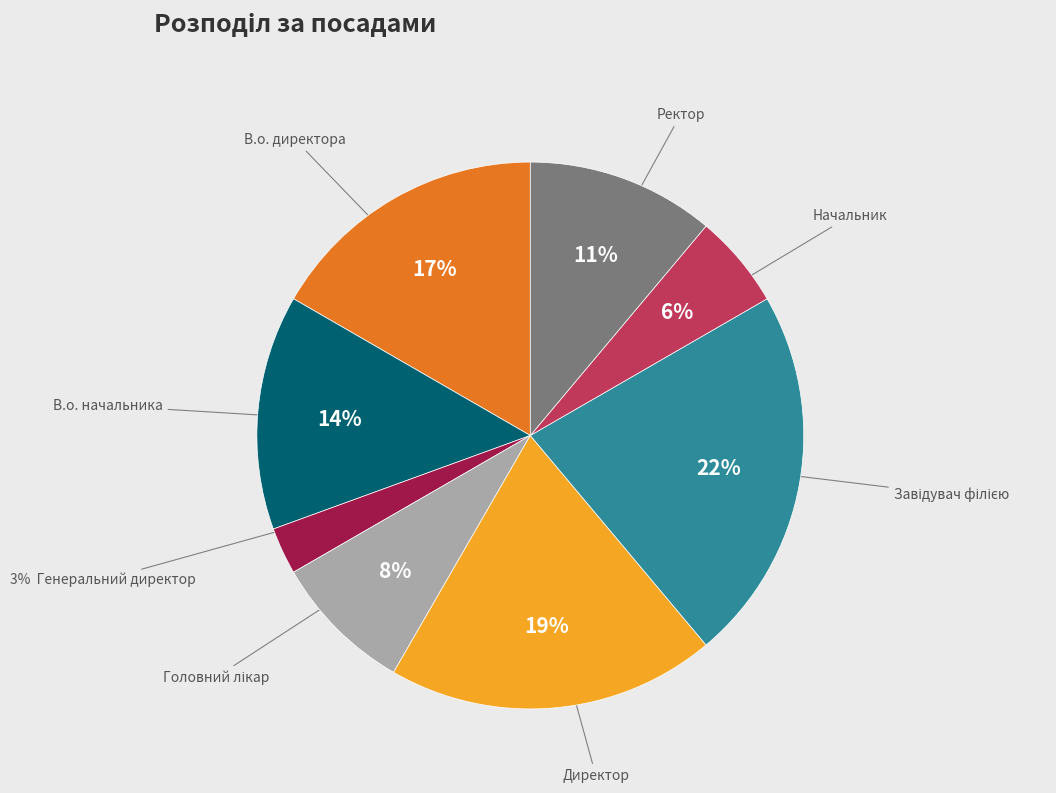

How many segments does this pie chart have?

8